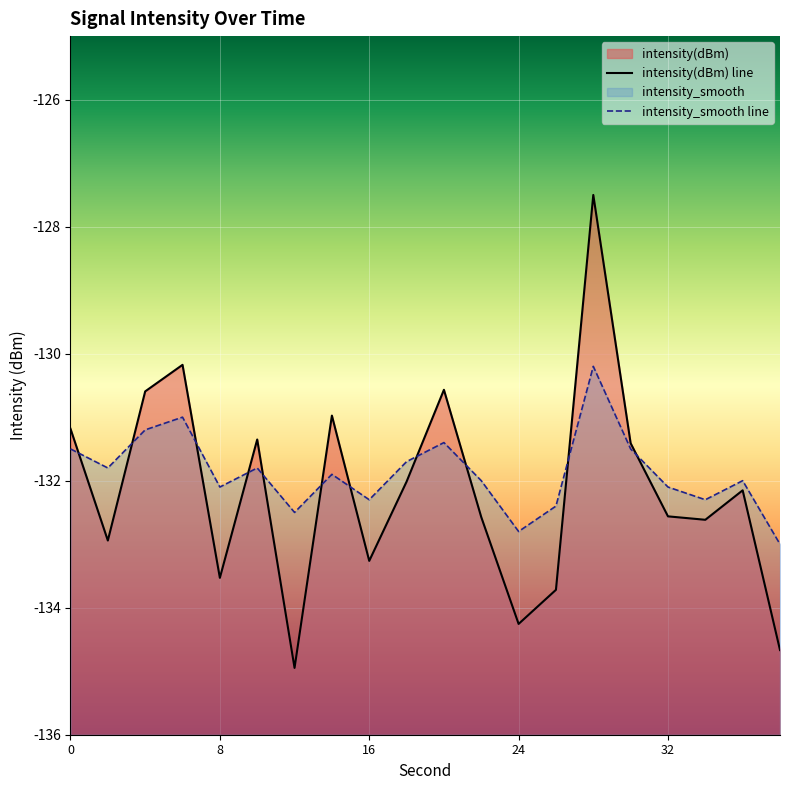

What is the value of the intensity_smooth line point at the 13th from the left?

-132.8